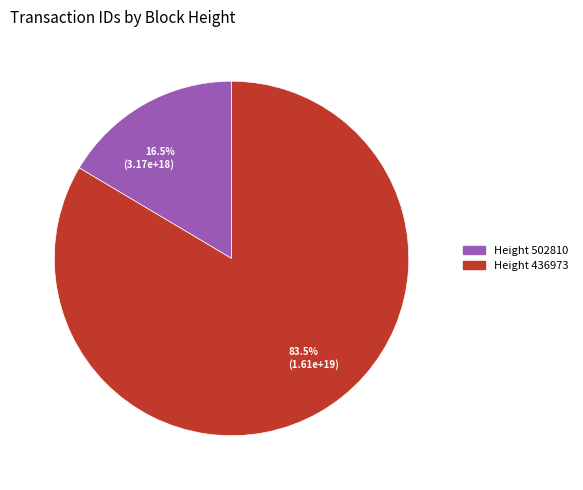

Which category has the smallest portion of the pie?

16.5% (3.17e+18)